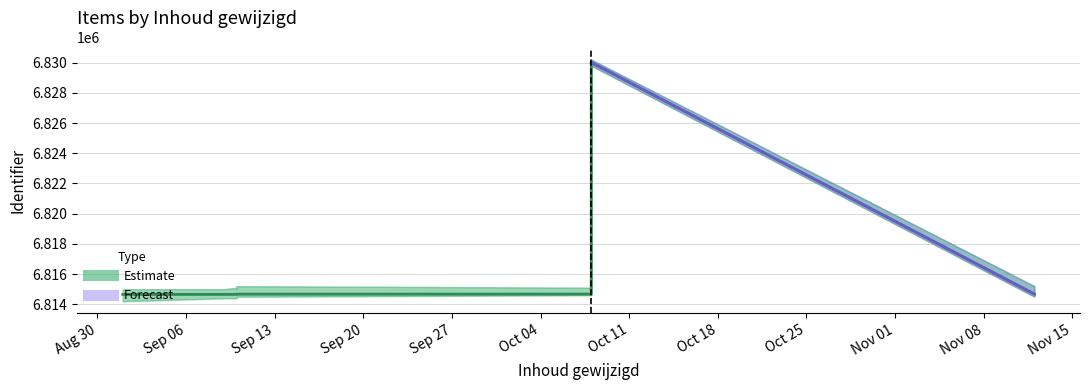

How many data points are less than 6814670?

5